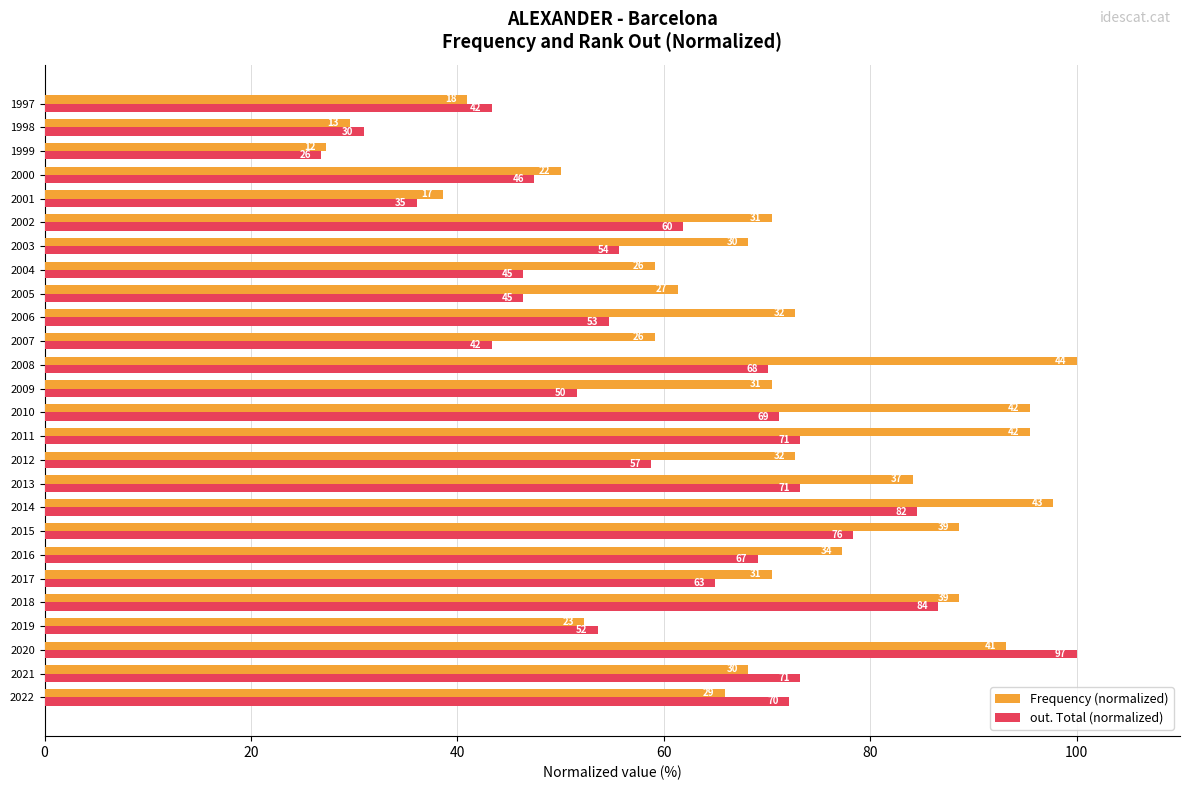

What are all the series names shown in the legend?

Frequency (normalized), out. Total (normalized)